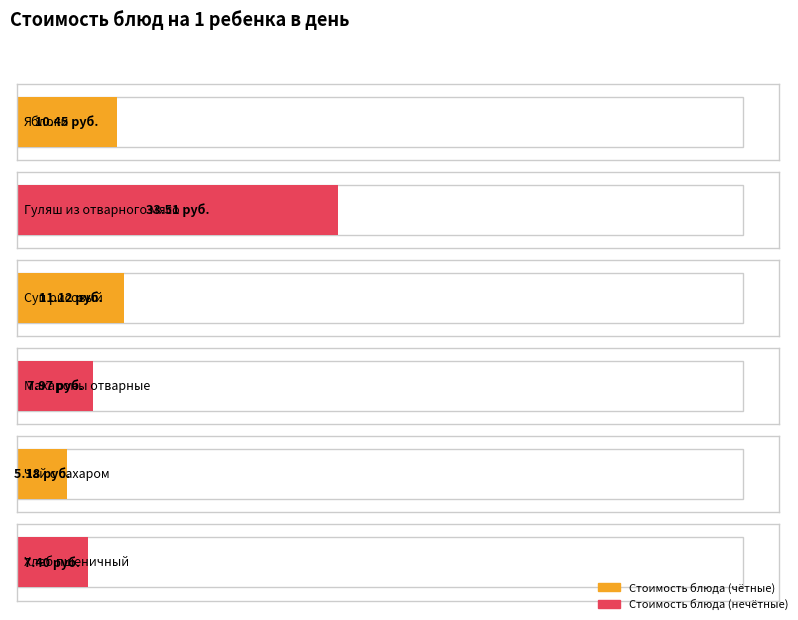

Is it true that the value at Чай с сахаром is 3.5?

False